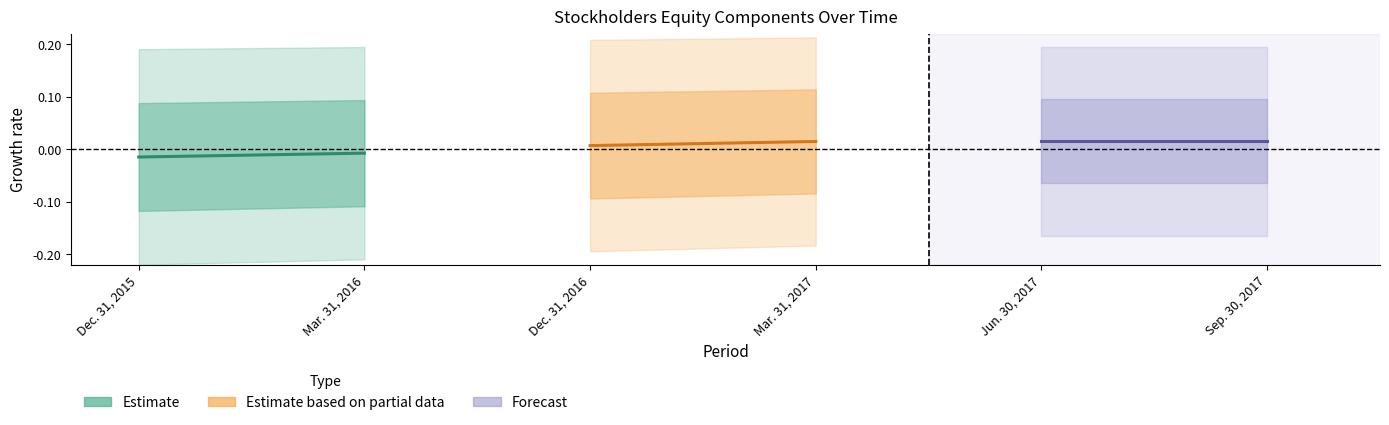

The Estimate based on partial data series shows 0.0 at Dec. 31, 2016. True or false?

False